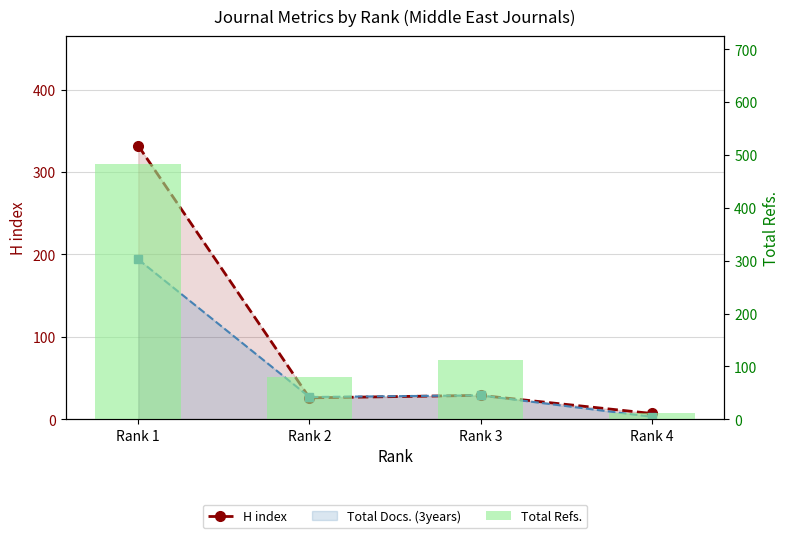

True or false: Total Refs. has a value of 483 at Rank 1.

True